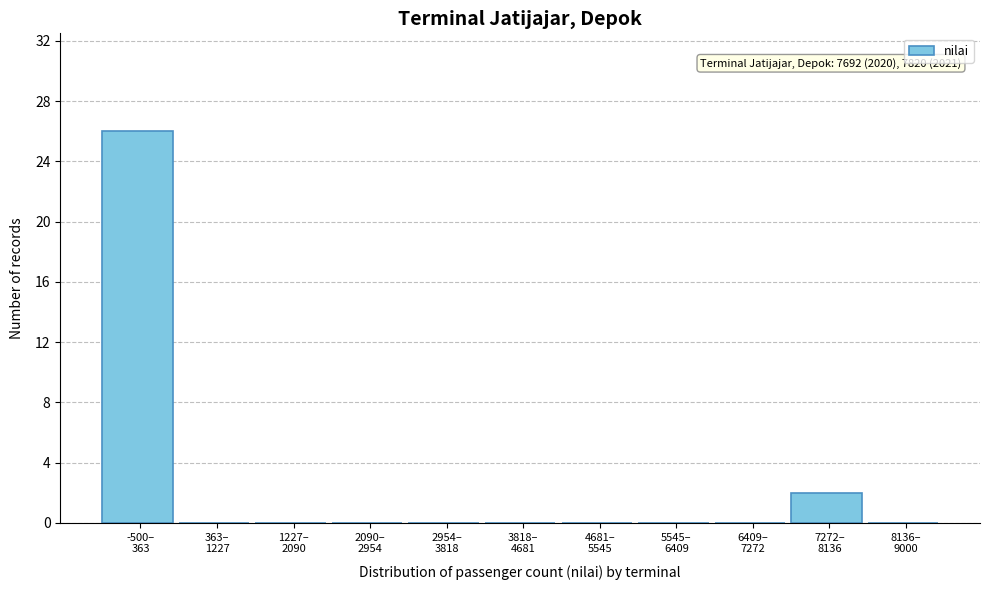

What is the maximum value shown in the chart?

26